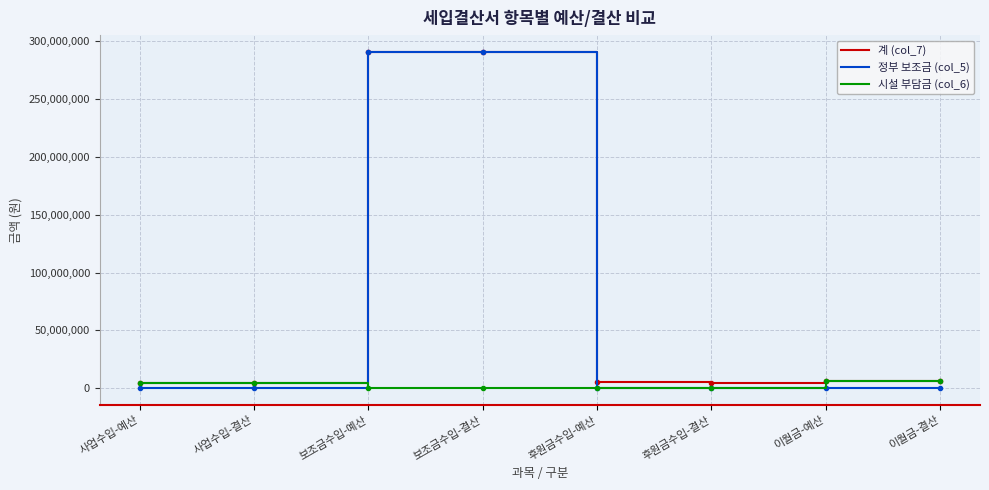

What is the greatest value displayed?

290293000